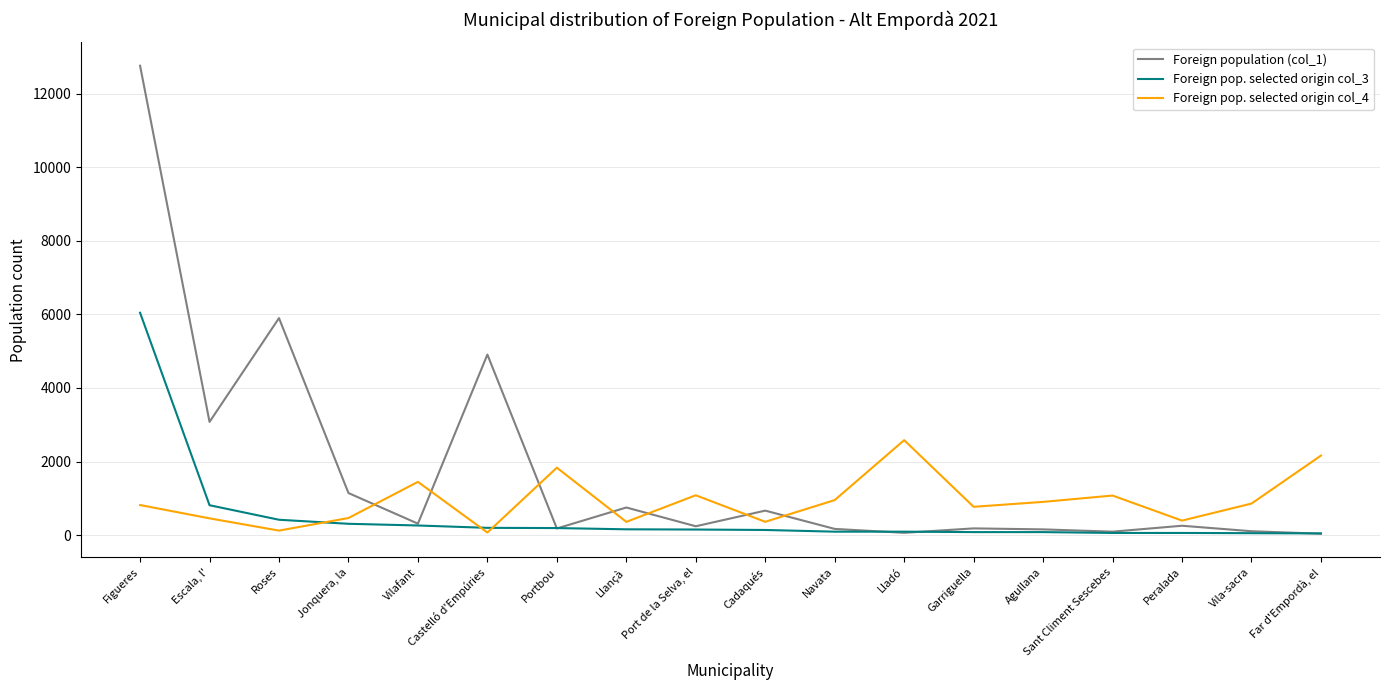

At which category does the chart reach its peak across all series?

Figueres